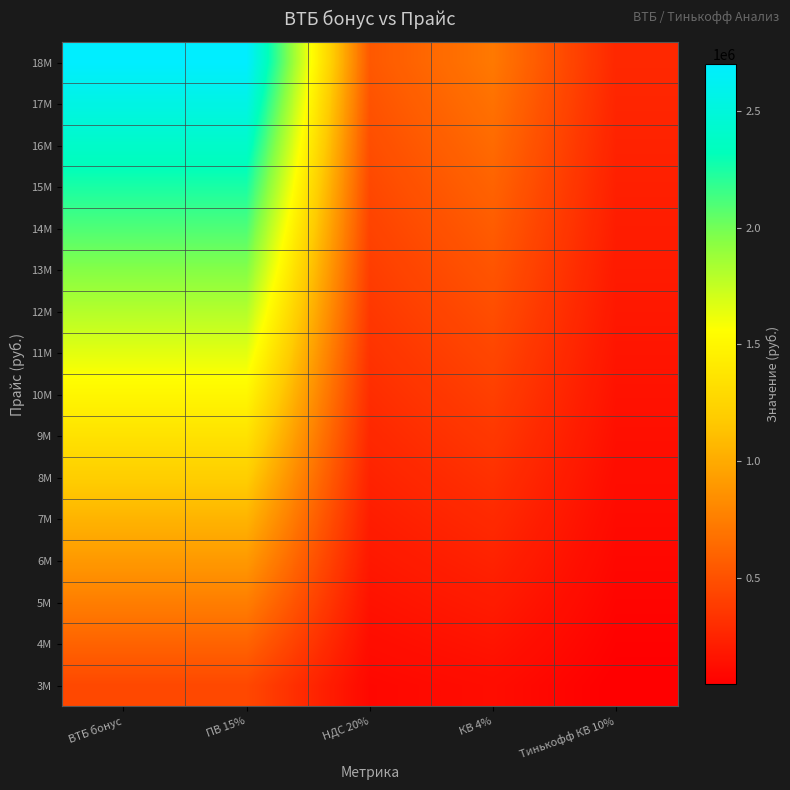

Reading left to right, transcribe all the data shown in this chart.

3M: ВТБ бонус=450000	ПВ 15%=450000	НДС 20%=90000	КВ 4%=120000	Тинькофф КВ 10%=45000
4M: ВТБ бонус=600000	ПВ 15%=600000	НДС 20%=120000	КВ 4%=160000	Тинькофф КВ 10%=60000
5M: ВТБ бонус=750000	ПВ 15%=750000	НДС 20%=150000	КВ 4%=200000	Тинькофф КВ 10%=75000
6M: ВТБ бонус=900000	ПВ 15%=900000	НДС 20%=180000	КВ 4%=240000	Тинькофф КВ 10%=90000
7M: ВТБ бонус=1050000	ПВ 15%=1050000	НДС 20%=210000	КВ 4%=280000	Тинькофф КВ 10%=105000
8M: ВТБ бонус=1200000	ПВ 15%=1200000	НДС 20%=240000	КВ 4%=320000	Тинькофф КВ 10%=120000
9M: ВТБ бонус=1350000	ПВ 15%=1350000	НДС 20%=270000	КВ 4%=360000	Тинькофф КВ 10%=135000
10M: ВТБ бонус=1500000	ПВ 15%=1500000	НДС 20%=300000	КВ 4%=400000	Тинькофф КВ 10%=150000
11M: ВТБ бонус=1650000	ПВ 15%=1650000	НДС 20%=330000	КВ 4%=440000	Тинькофф КВ 10%=165000
12M: ВТБ бонус=1800000	ПВ 15%=1800000	НДС 20%=360000	КВ 4%=480000	Тинькофф КВ 10%=180000
13M: ВТБ бонус=1950000	ПВ 15%=1950000	НДС 20%=390000	КВ 4%=520000	Тинькофф КВ 10%=195000
14M: ВТБ бонус=2100000	ПВ 15%=2100000	НДС 20%=420000	КВ 4%=560000	Тинькофф КВ 10%=210000
15M: ВТБ бонус=2250000	ПВ 15%=2250000	НДС 20%=450000	КВ 4%=600000	Тинькофф КВ 10%=225000
16M: ВТБ бонус=2400000	ПВ 15%=2400000	НДС 20%=480000	КВ 4%=640000	Тинькофф КВ 10%=240000
17M: ВТБ бонус=2550000	ПВ 15%=2550000	НДС 20%=510000	КВ 4%=680000	Тинькофф КВ 10%=255000
18M: ВТБ бонус=2700000	ПВ 15%=2700000	НДС 20%=540000	КВ 4%=720000	Тинькофф КВ 10%=270000